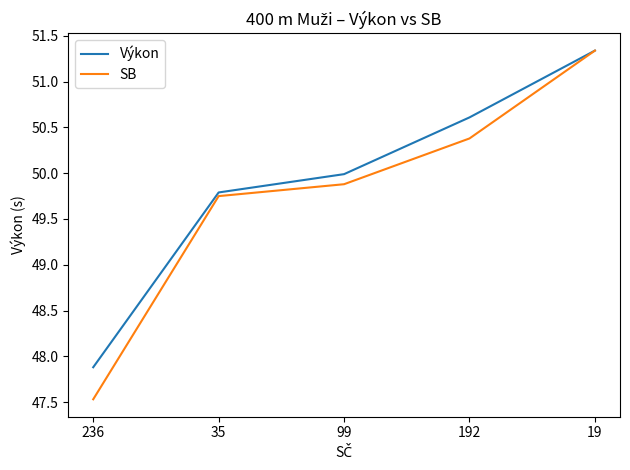

What is the smallest value displayed?

47.5